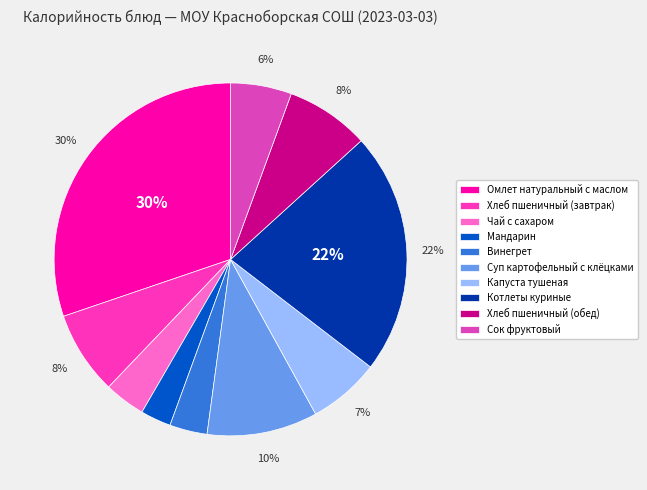

Approximately how many times larger is the value at Хлеб пшеничный (обед) compared to Сок фруктовый?

1.4